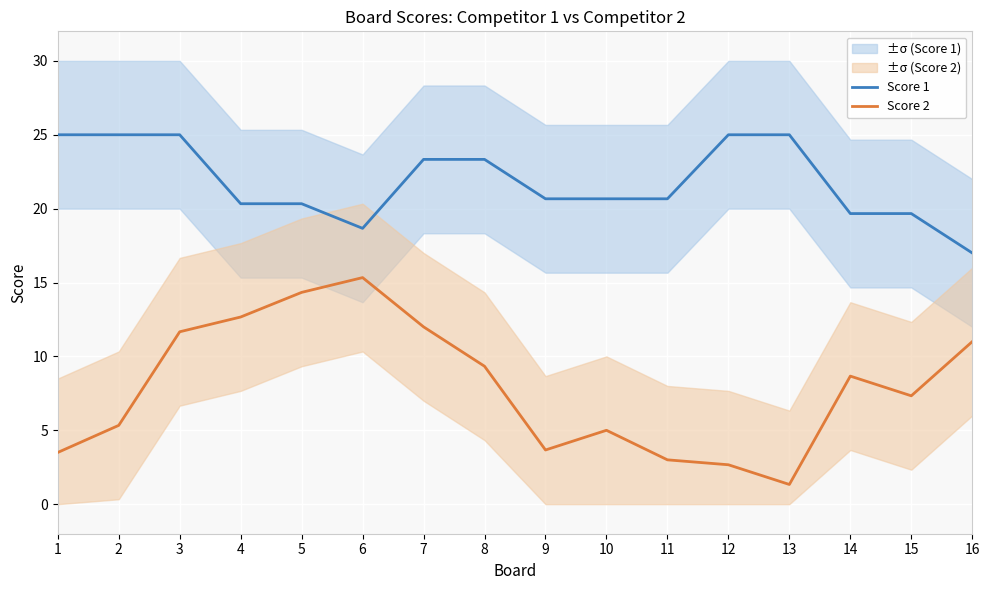

Which series has the largest total across all categories?

Score 1